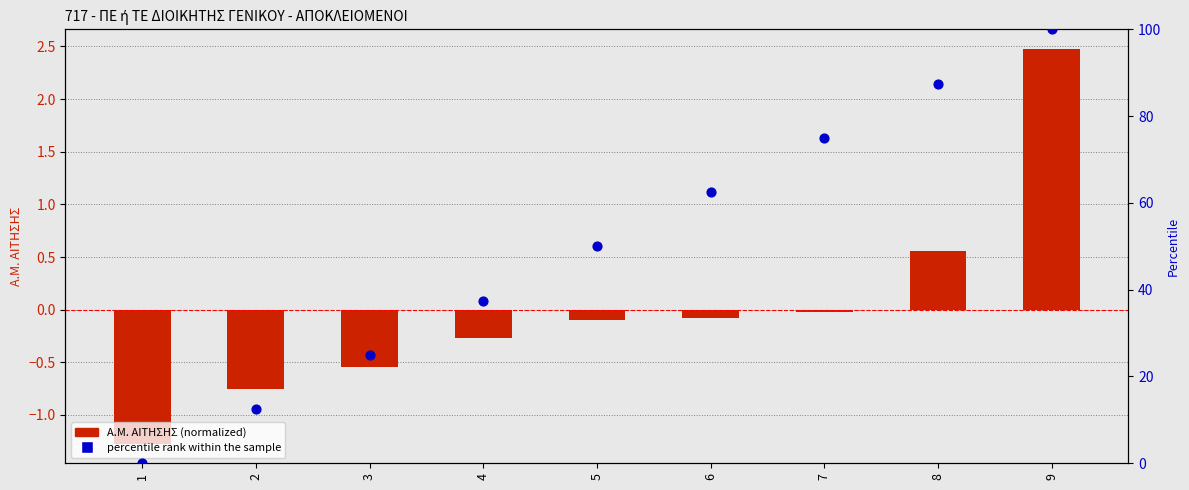

What is the total value across all series at 1?

-1.3